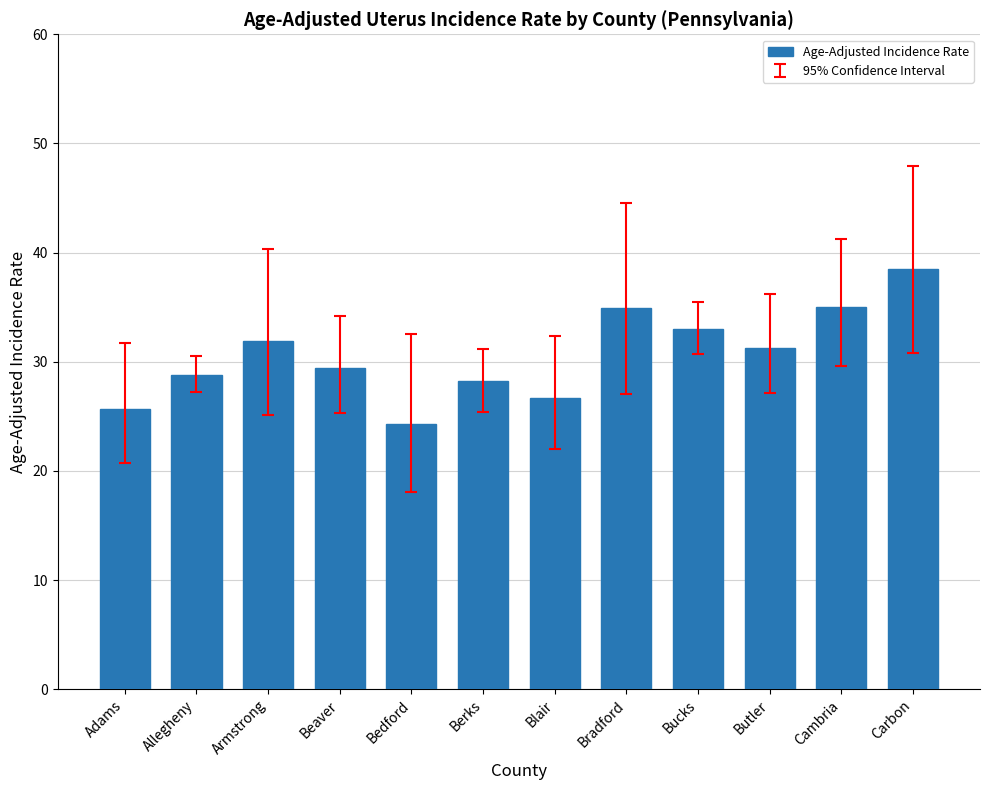

What is the sum of the values at Beaver and Berks?

57.6